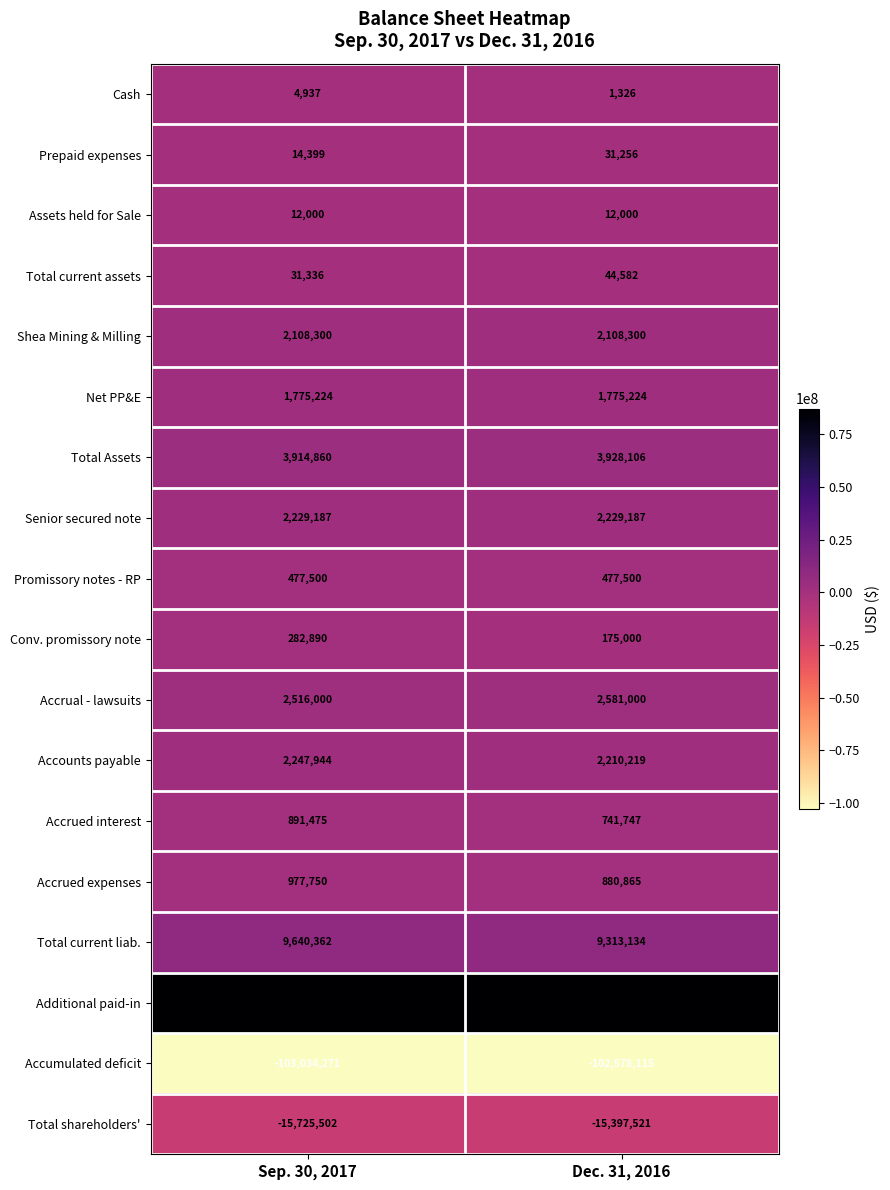

What is the total value across all series at Dec. 31, 2016?

-4402089